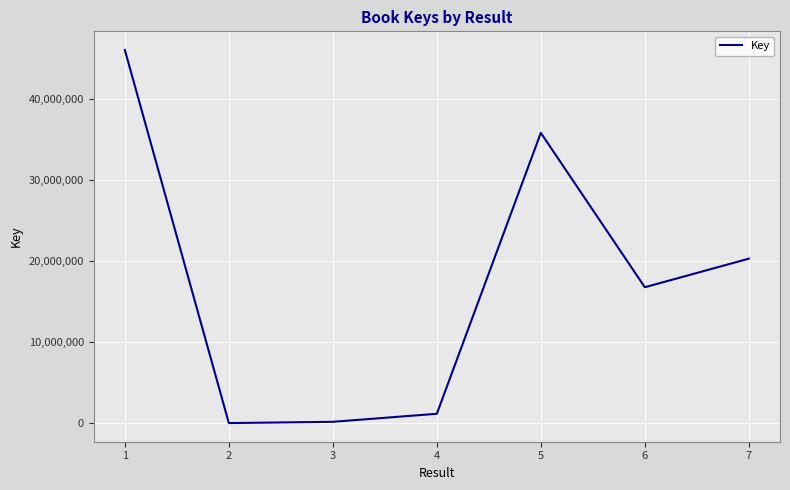

True or false: there are more than 0 points higher than both neighbors.

True